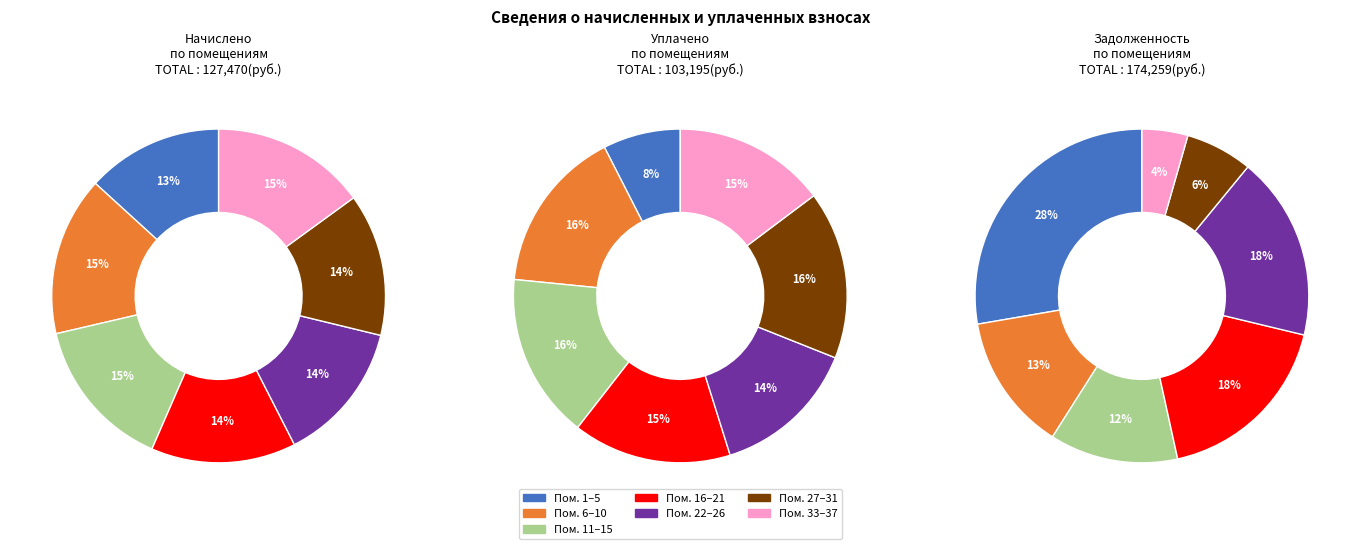

Between 1 and 5, which series saw the biggest shift?

начислено